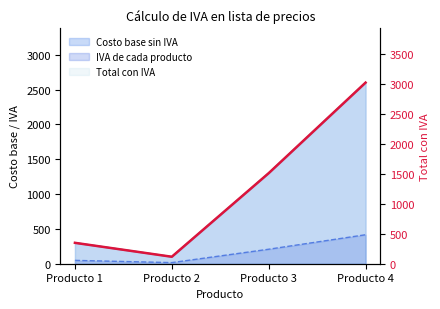

What is the difference between the maximum and minimum values?

2900